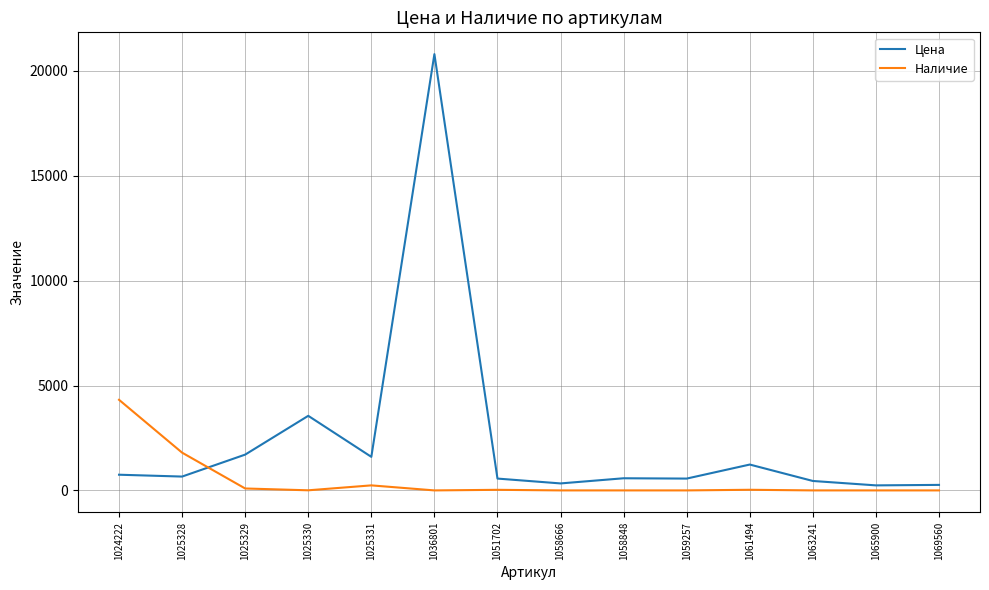

What is the average value of the Цена series?

2378